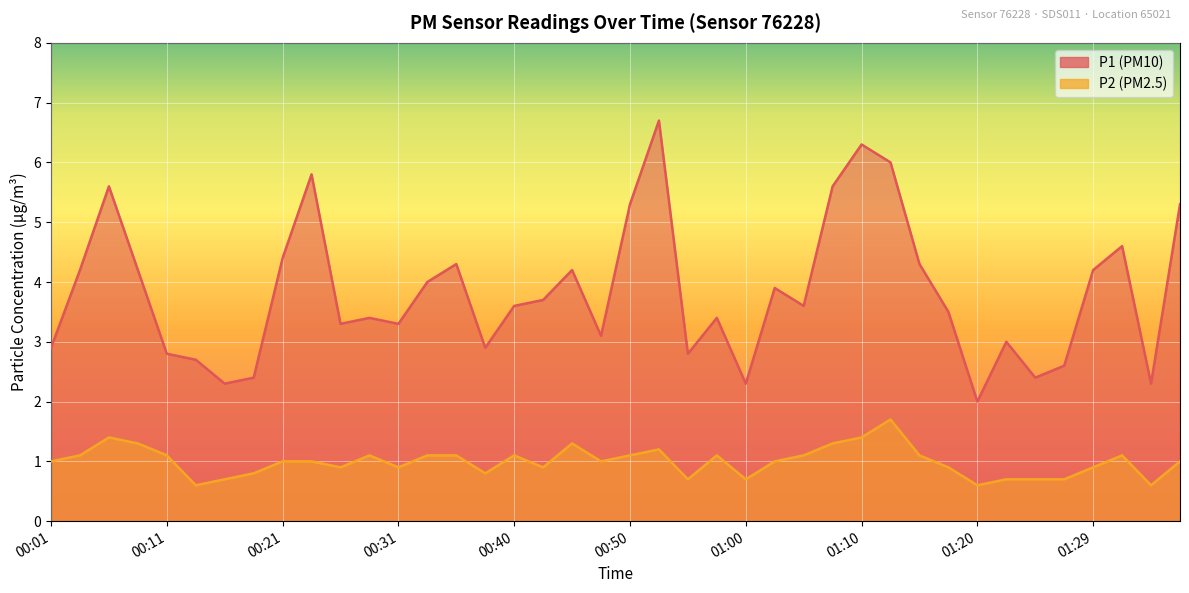

What position from the right is 01:12?

11